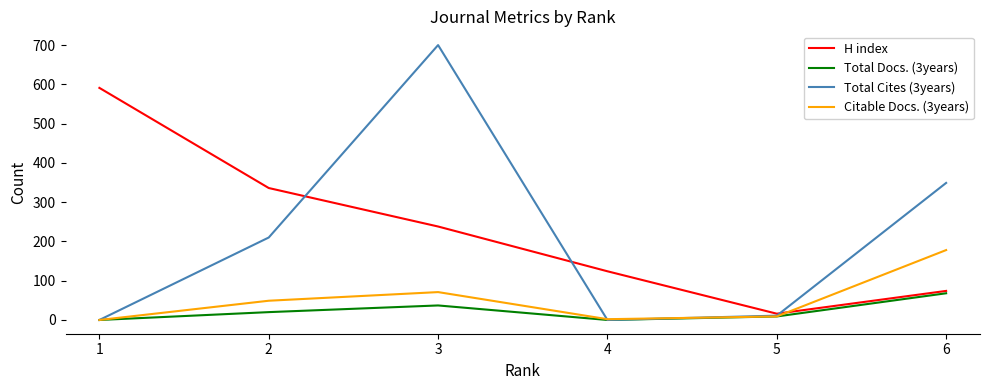

True or false: Total Cites (3years) has a value of 0 at 1.

True